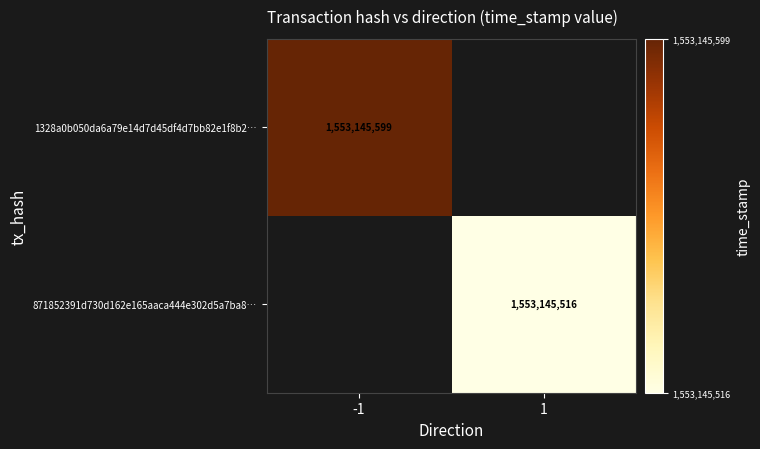

True or false: 871852391d730d162e165aaca444e302d5a7ba8… has a value of 1553145516 at 1.

True